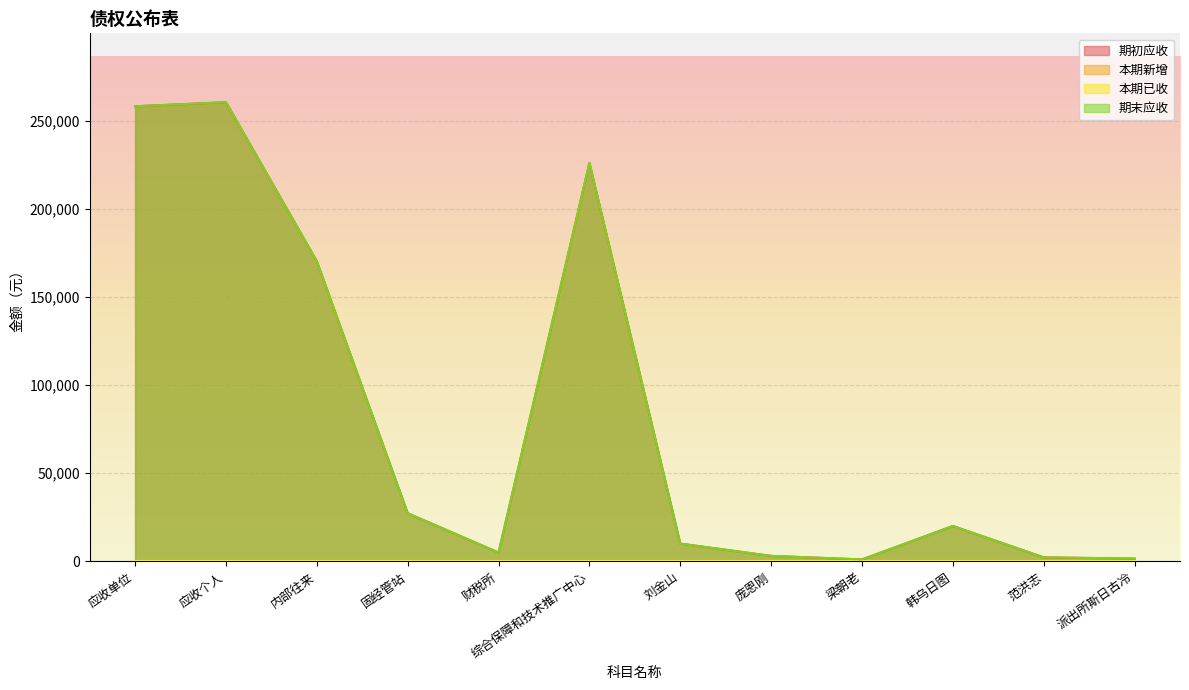

Between 派出所斯日古冷 and 韩乌日图, which is larger?

韩乌日图